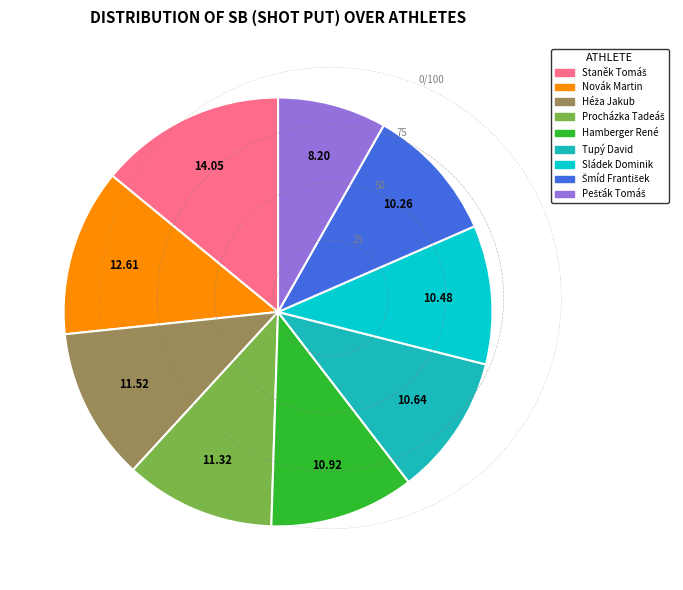

Is there a majority slice in this chart?

No